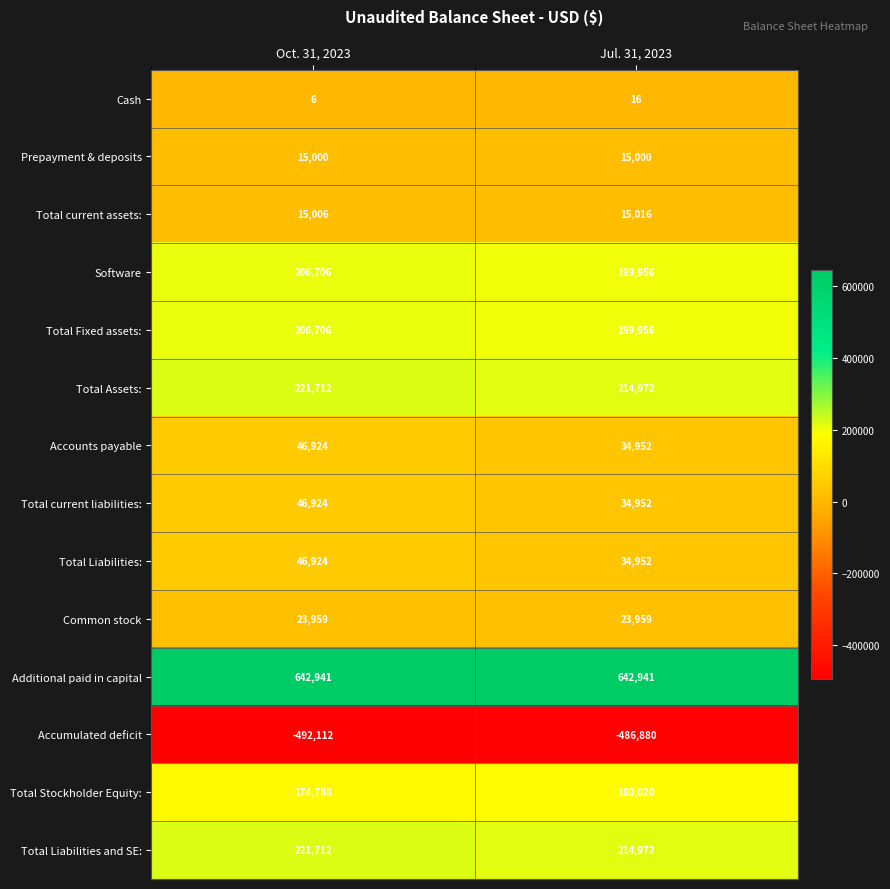

At which category is the sum across all series the highest?

Oct. 31, 2023